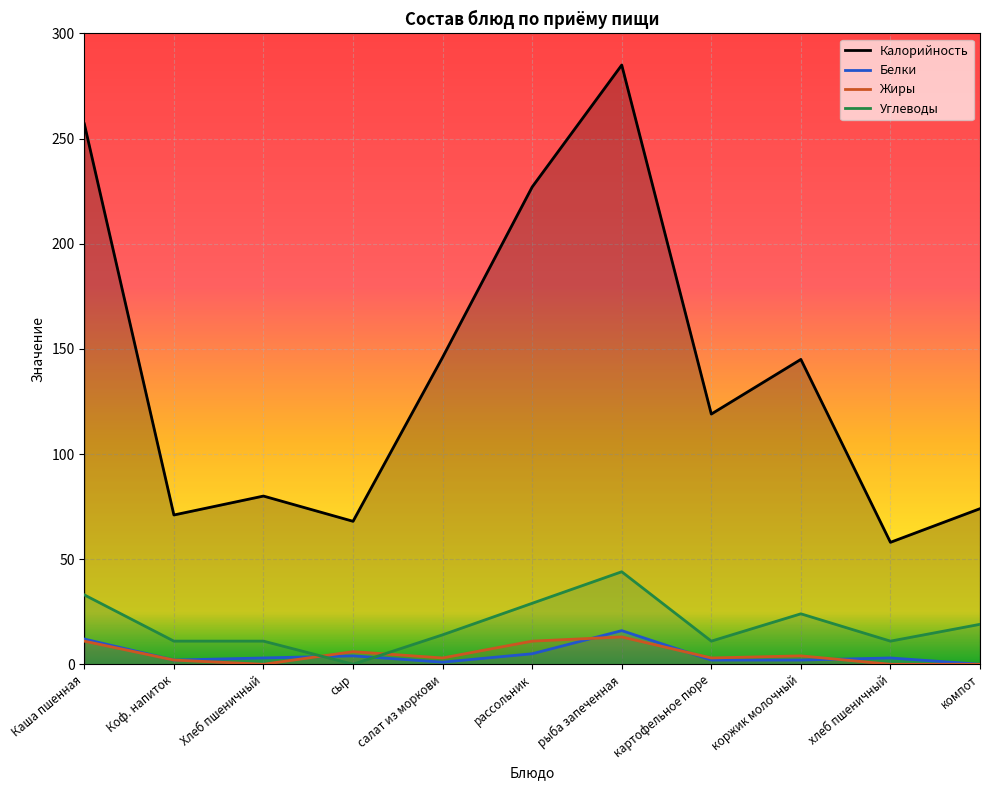

How many data points in Жиры are above 3?

5